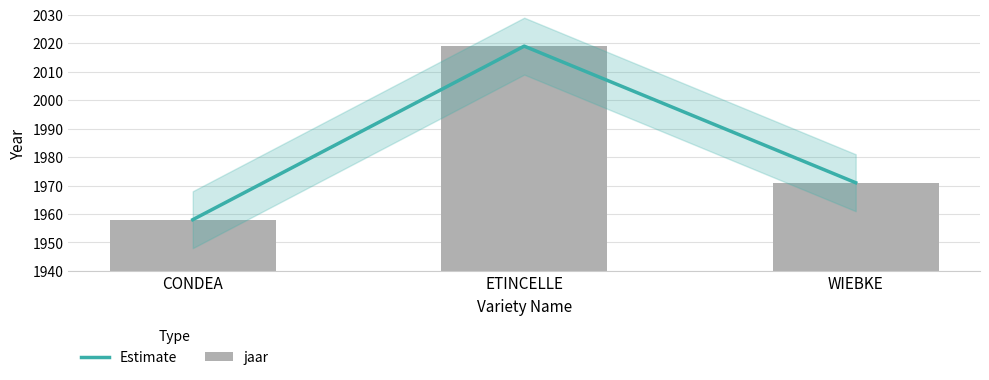

Which category has the lowest value across all series?

CONDEA